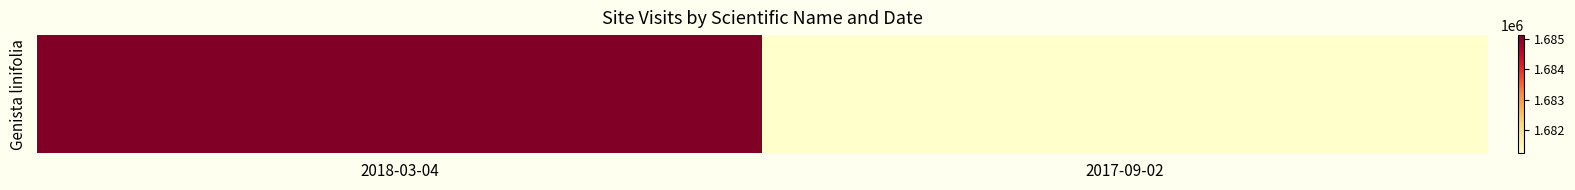

Between 2018-03-04 and 2017-09-02, which is larger?

2018-03-04